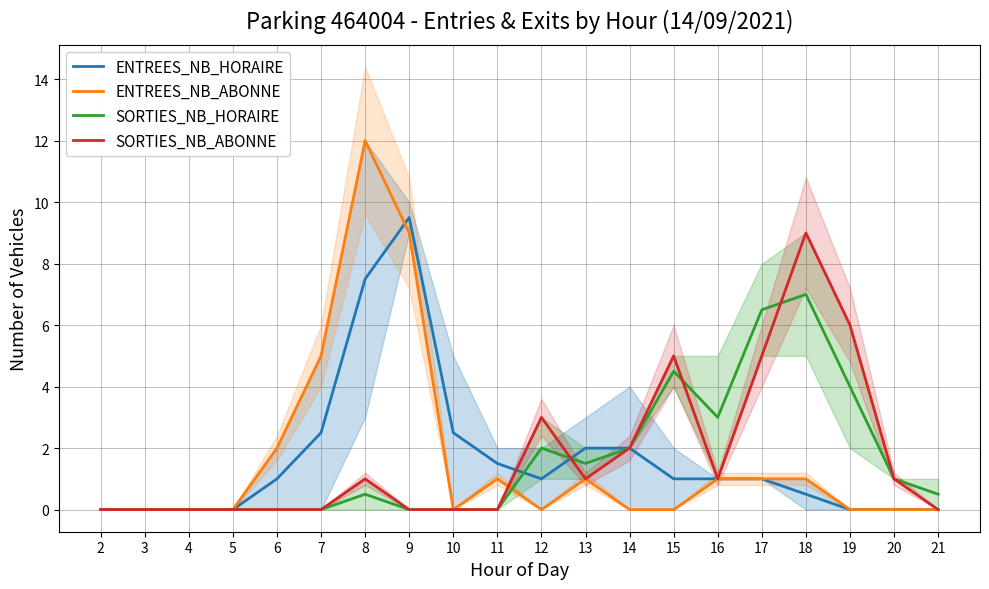

What is the difference between the highest and lowest values at 12?

3.0